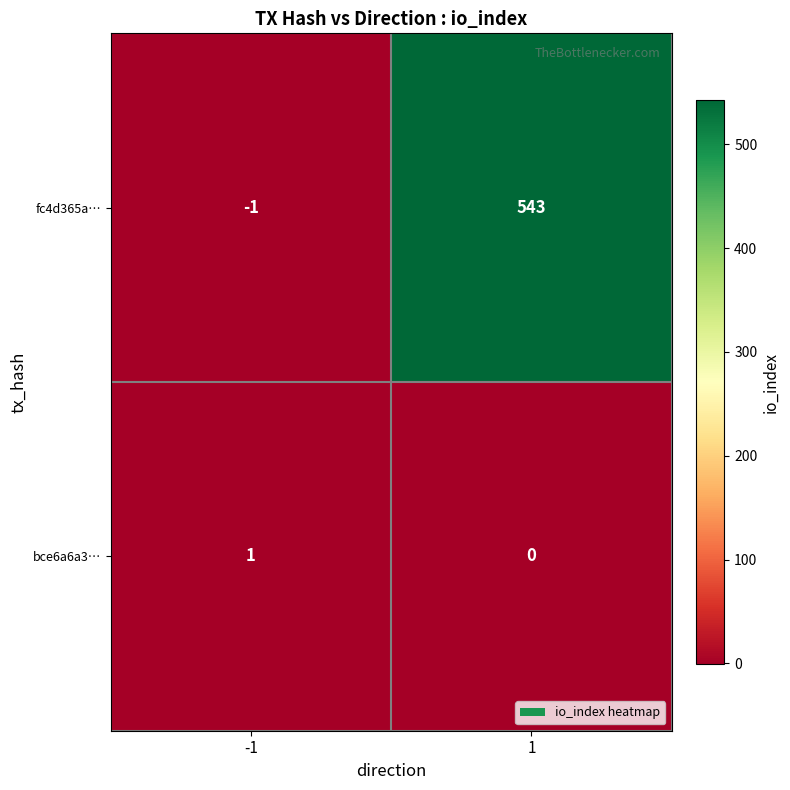

Reading left to right, extract all data points from this chart.

fc4d365a…: -1=-1	1=543
bce6a6a3…: -1=1	1=0